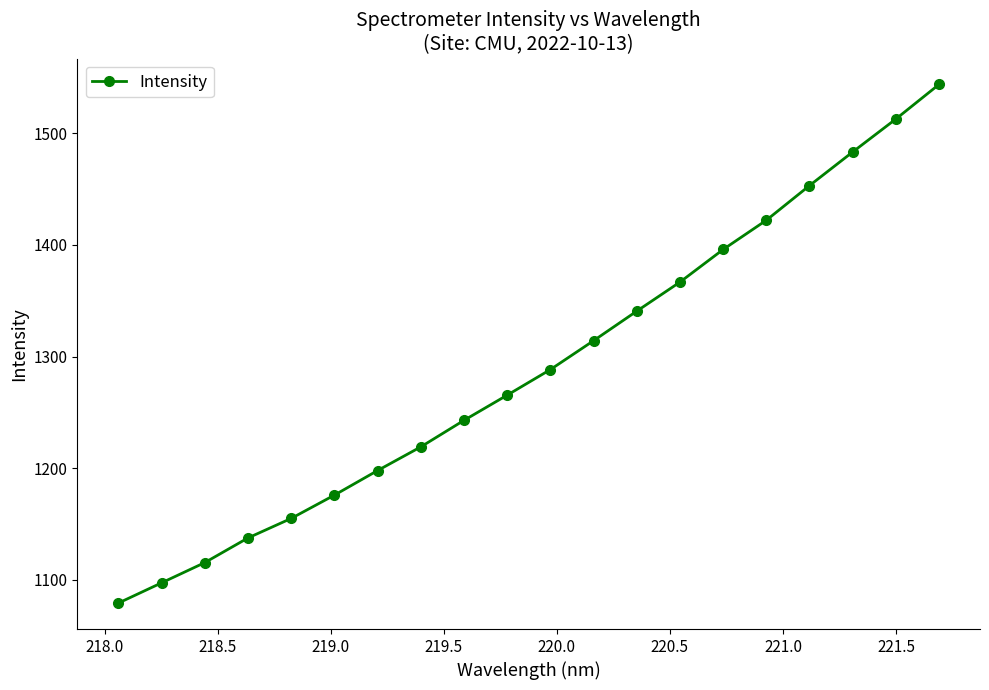

What is the value of the 9th point from the left?

1242.8